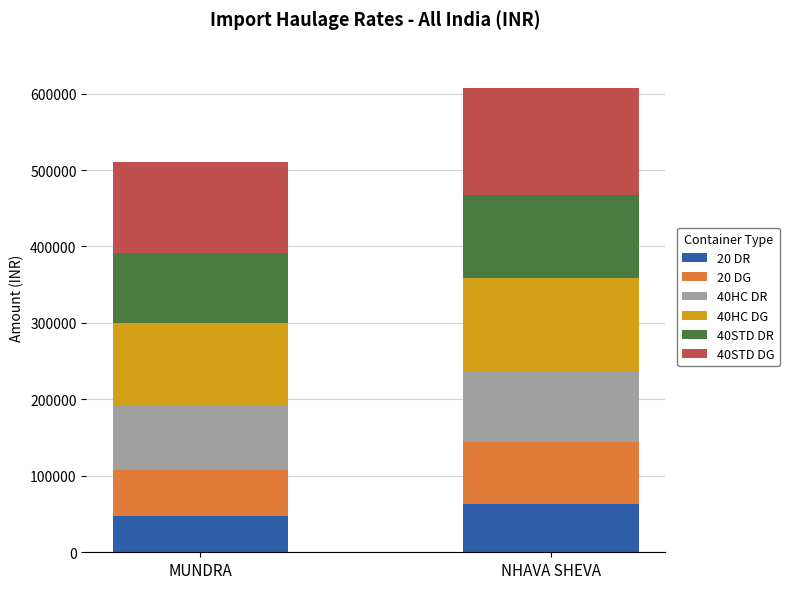

True or false: 20 DR has a value of 47000 at MUNDRA.

True